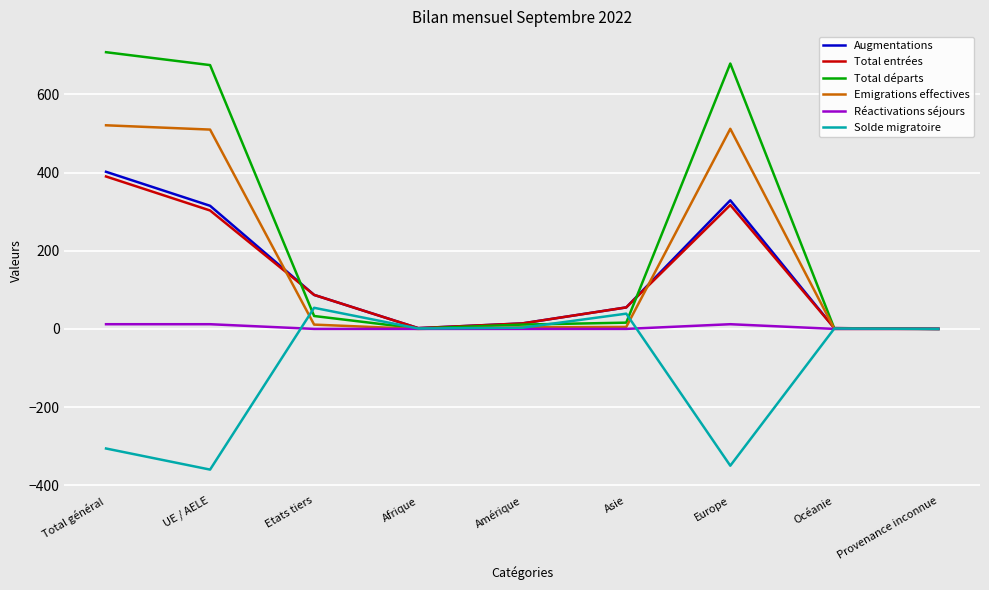

Which series has the largest total across all categories?

Total départs